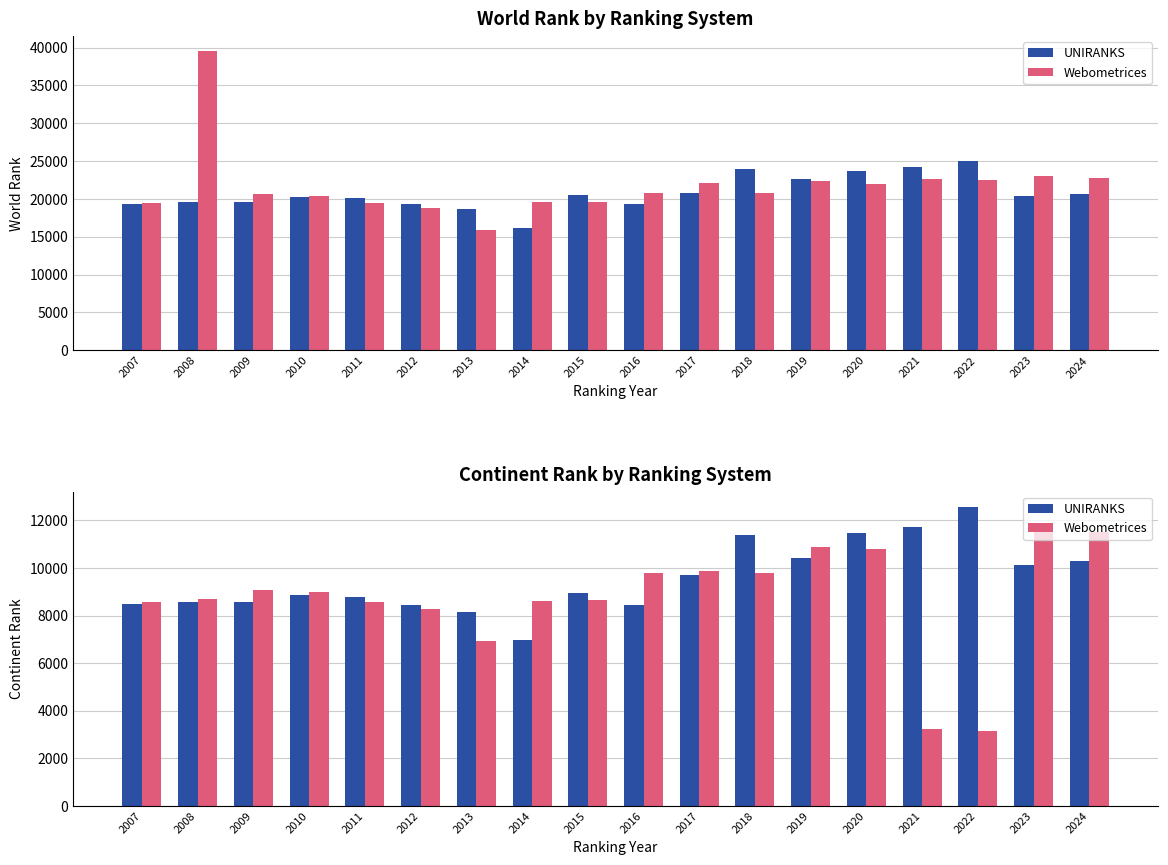

What is the total value across all series at 2023?

21748